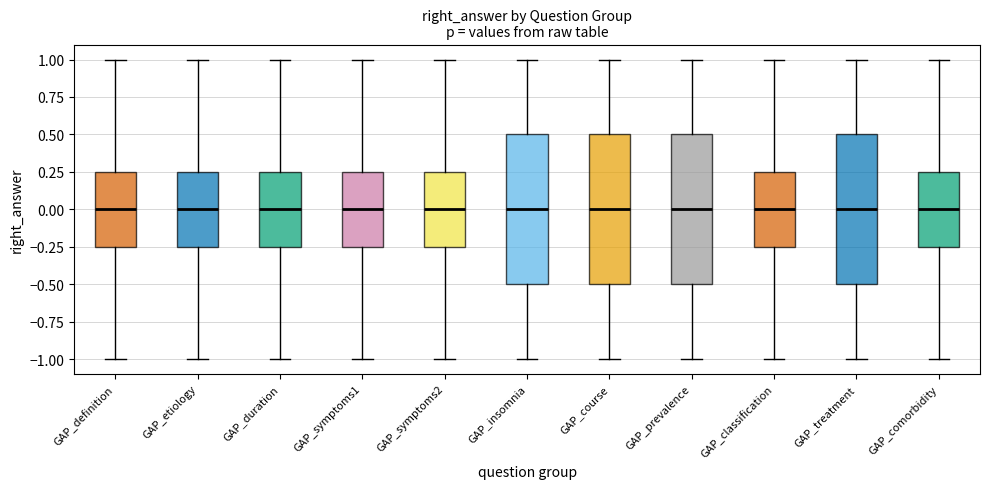

Where is the lower edge of the box for GAP_duration on the y-axis? The values are not printed on the chart, so give them approximately, as read against the axis.

-0.25